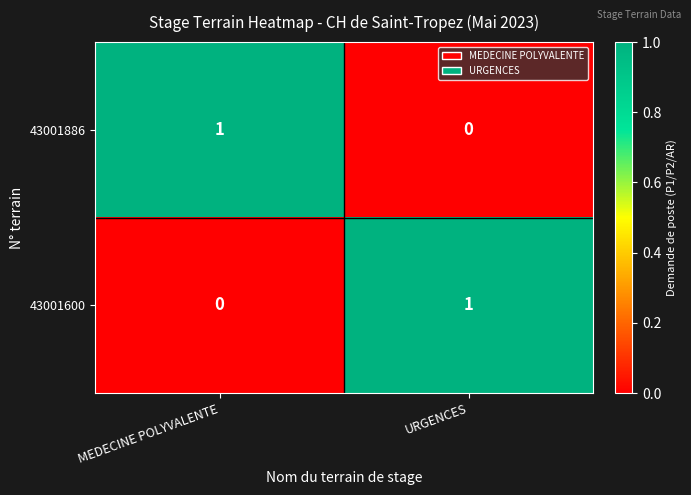

Reading right to left, what are all the values shown in this chart?

43001886: 0	1
43001600: 1	0